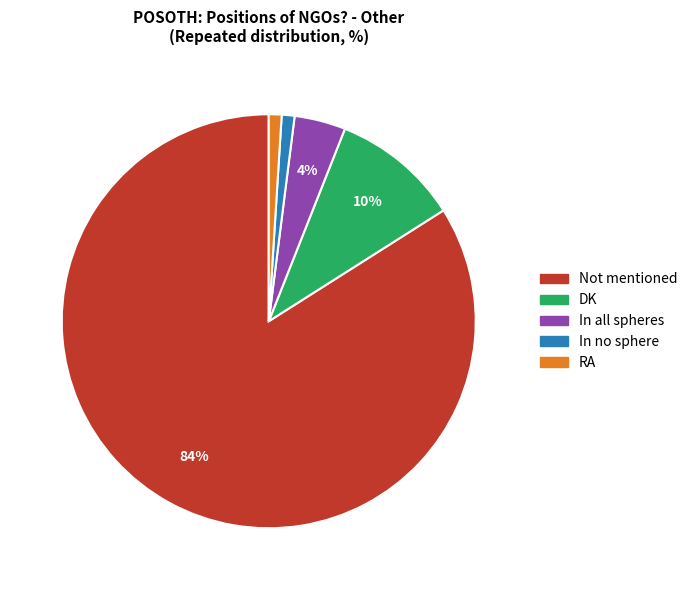

To the nearest percent, what is the combined percentage of In all spheres and In no sphere?

5%